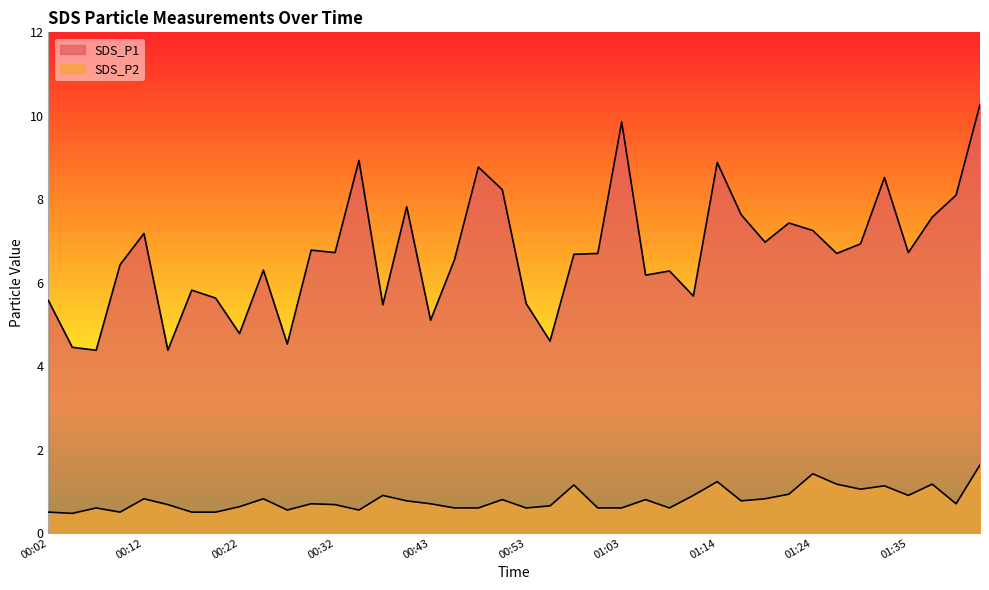

How many lines are shown in the chart?

2